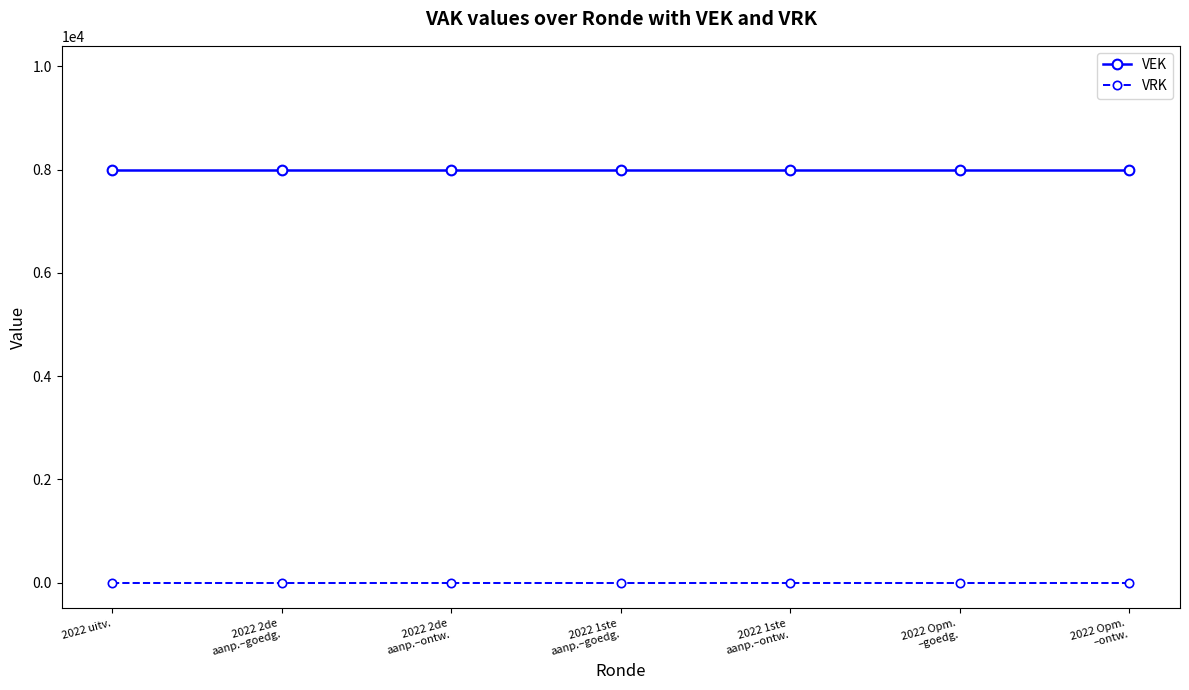

True or false: VRK and VEK intersect in this chart.

False